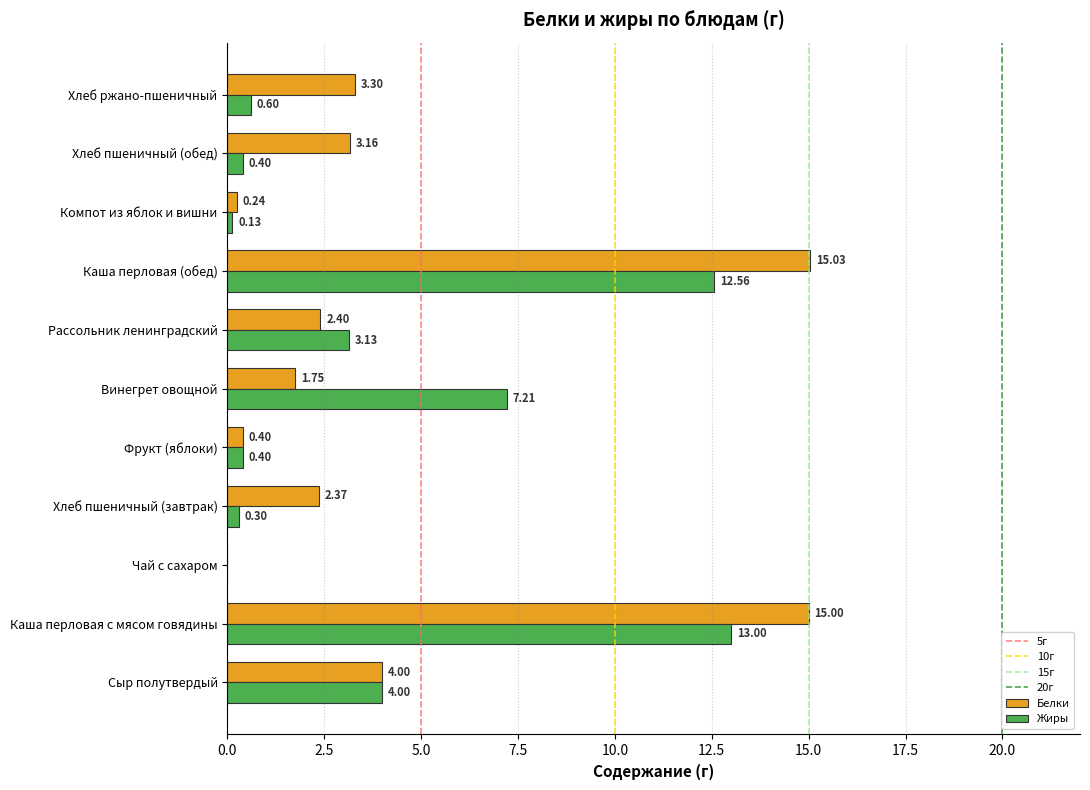

What is the sum of the Белки values at Компот из яблок и вишни and Каша перловая (обед)?

15.3